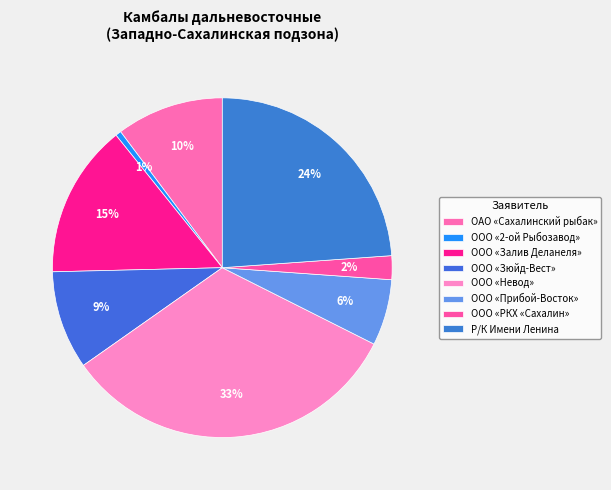

To the nearest percent, what percentage of the pie is ООО «2-ой Рыбозавод»?

1%